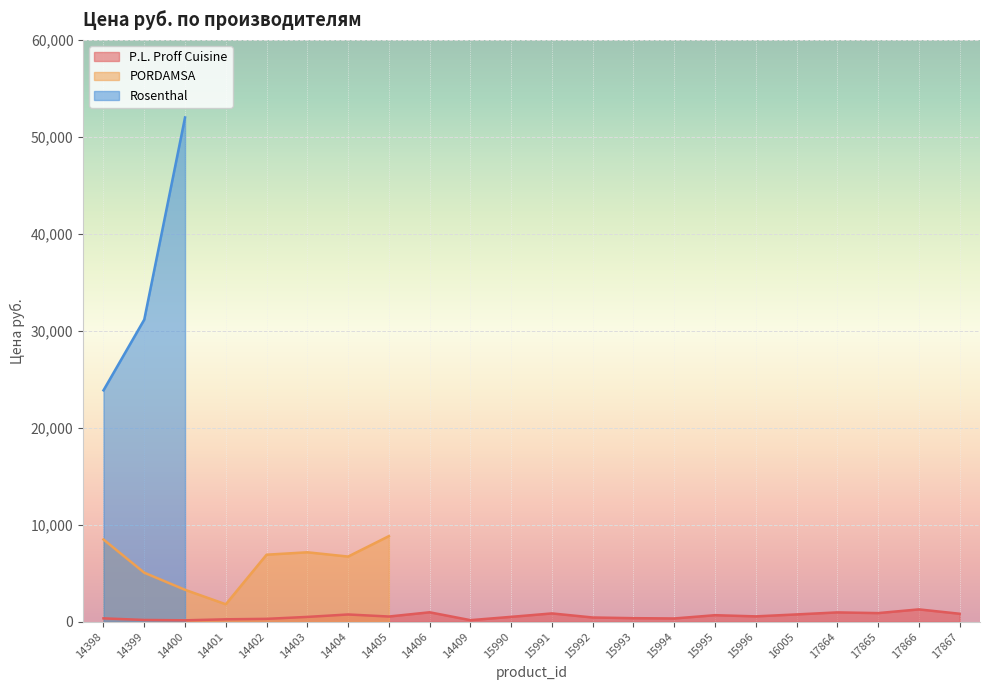

True or false: P.L. Proff Cuisine has a value of 437 at 15992.

True